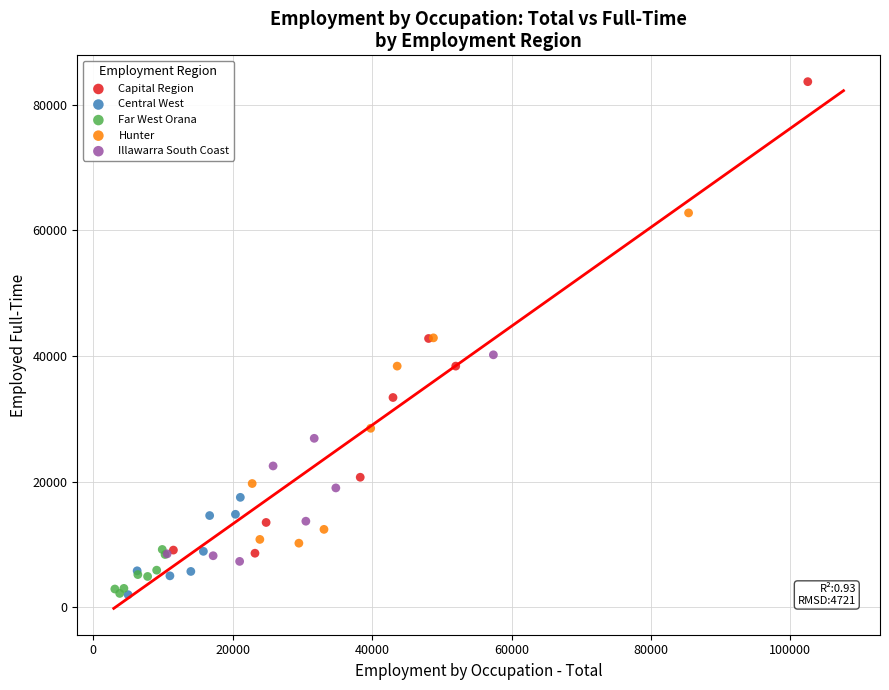

Which series has the largest Y range (max minus min)?

Capital Region